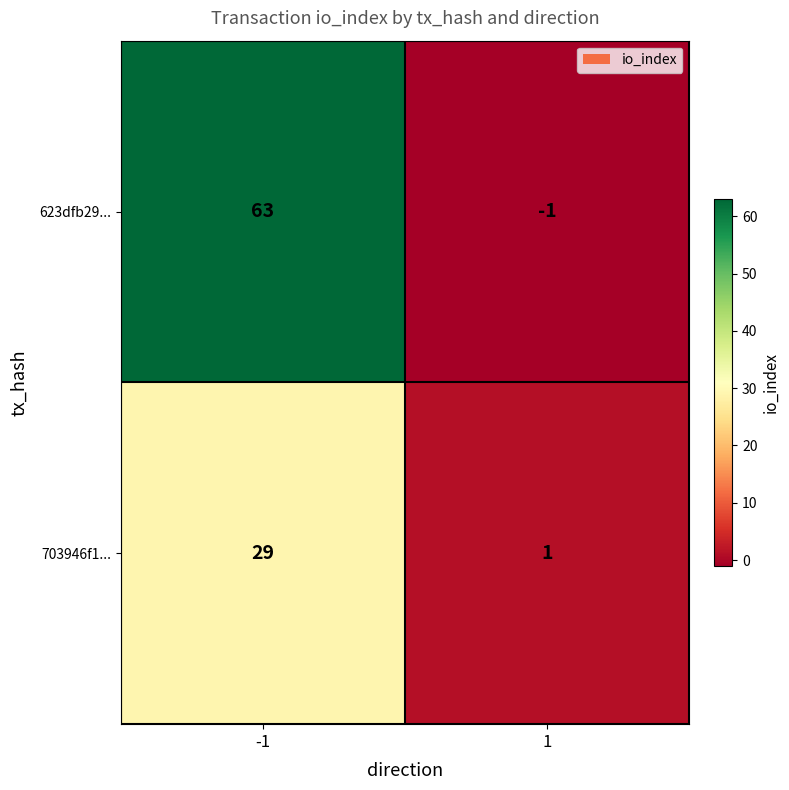

What is the highest value of the 703946f1... series?

29